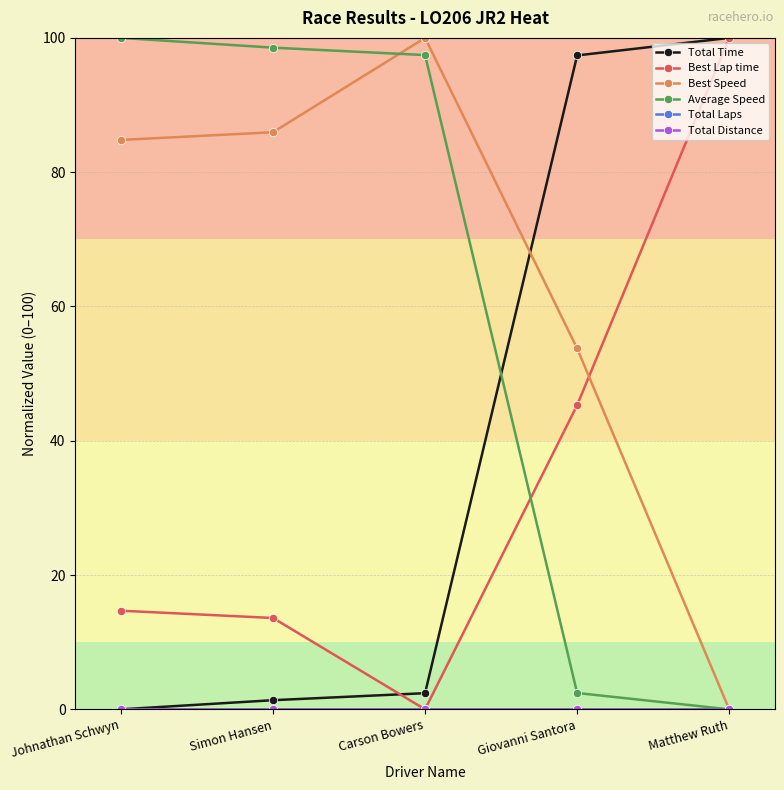

At which label does Best Lap time reach its minimum?

Carson Bowers